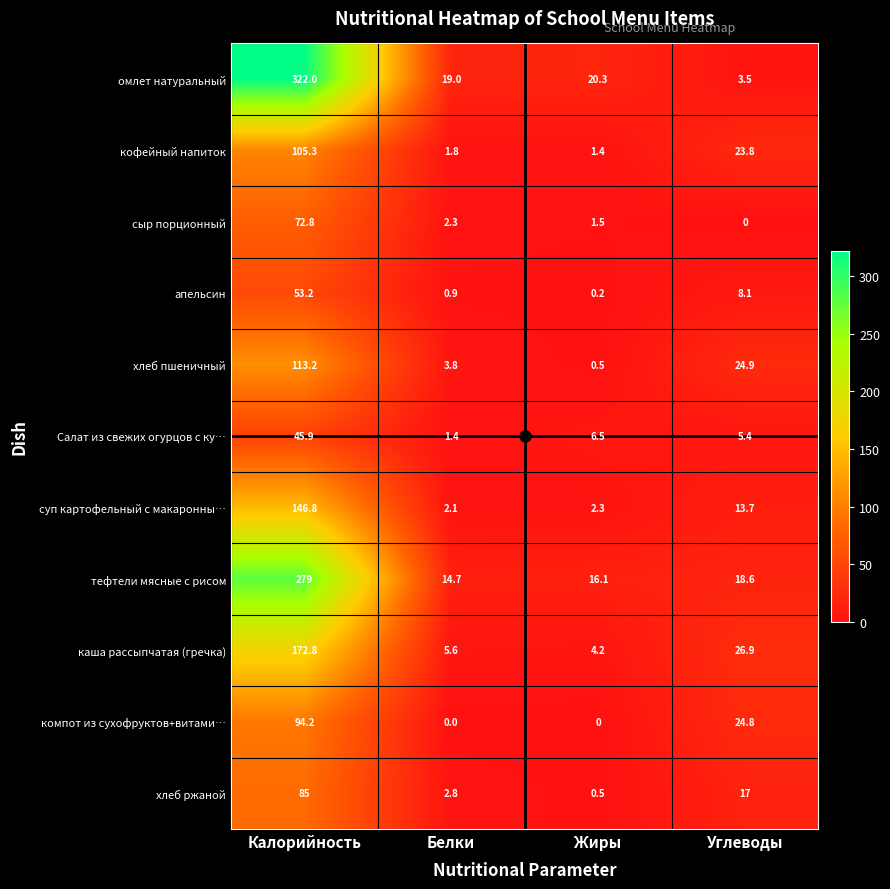

How many distinct data groups are displayed?

11